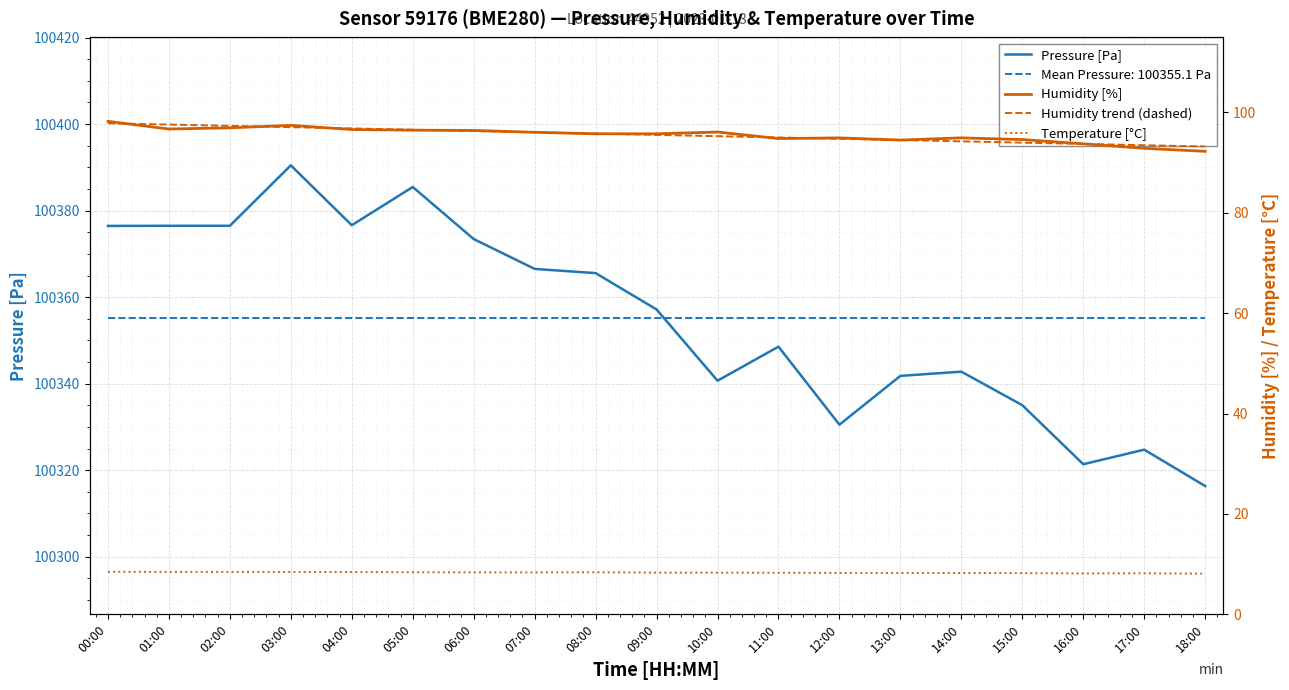

At which label does Humidity [%] first exceed 95?

00:00